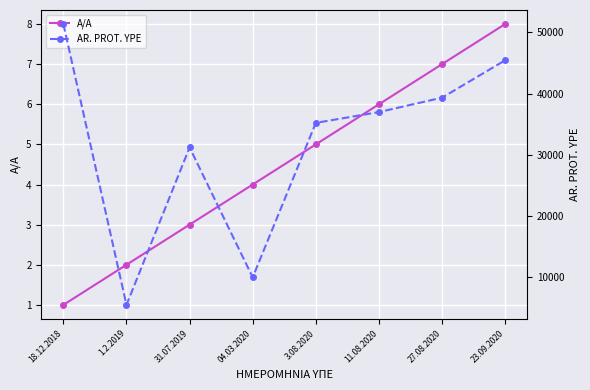

What position from the left is 18.12.2018?

1